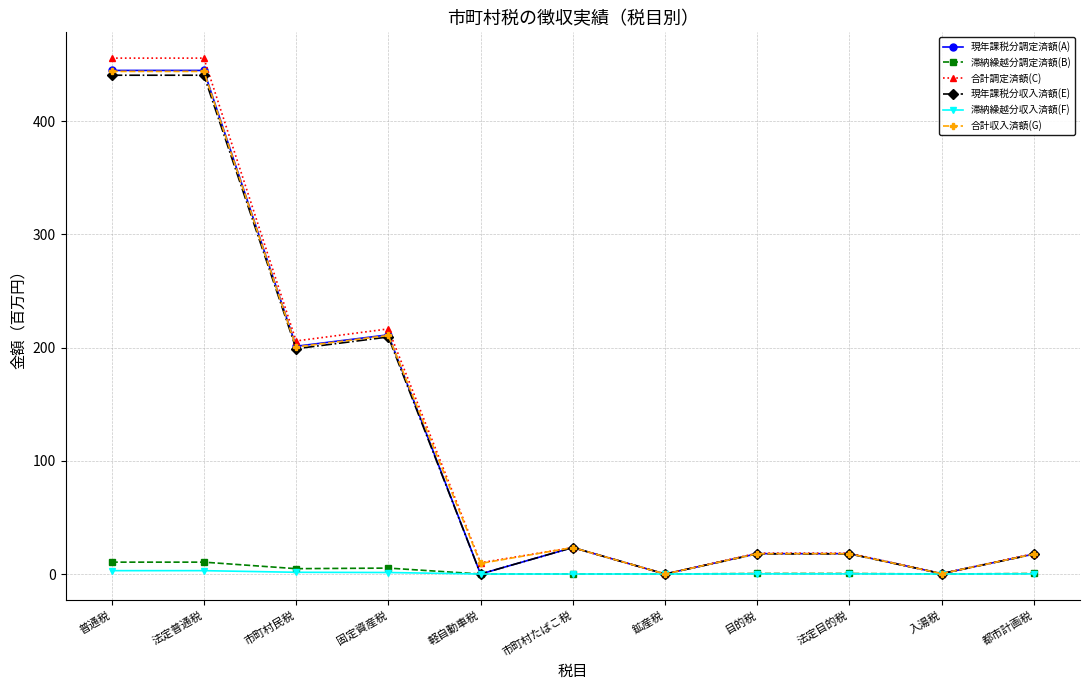

Which series has the largest range (max minus min)?

合計調定済額(C)